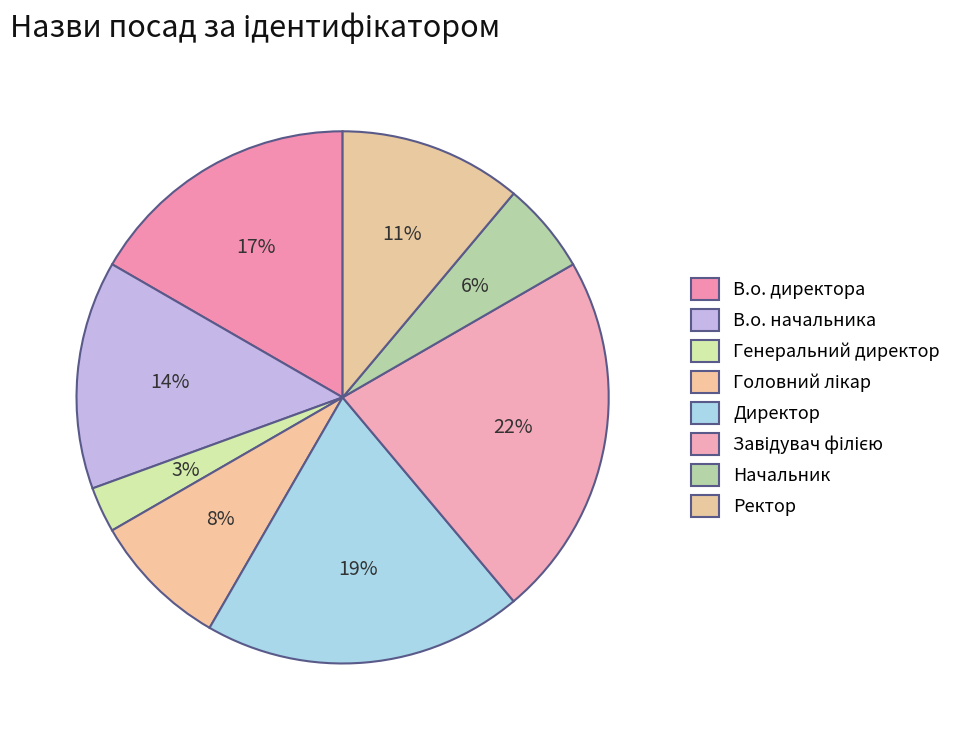

Count the number of slices in the pie.

8